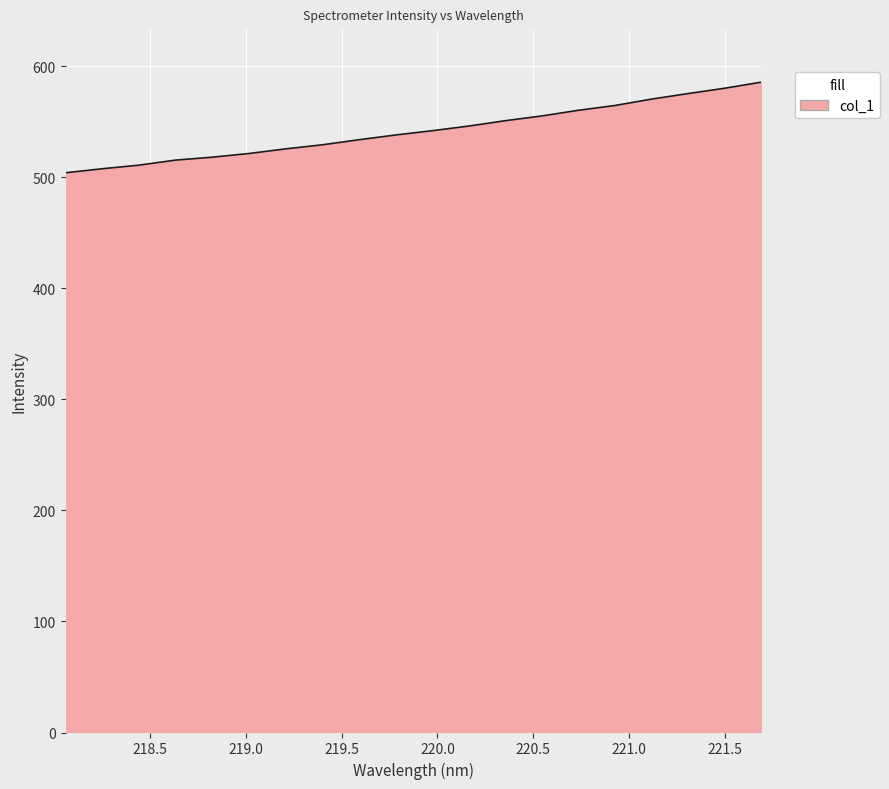

What is the minimum value shown in the chart?

503.9